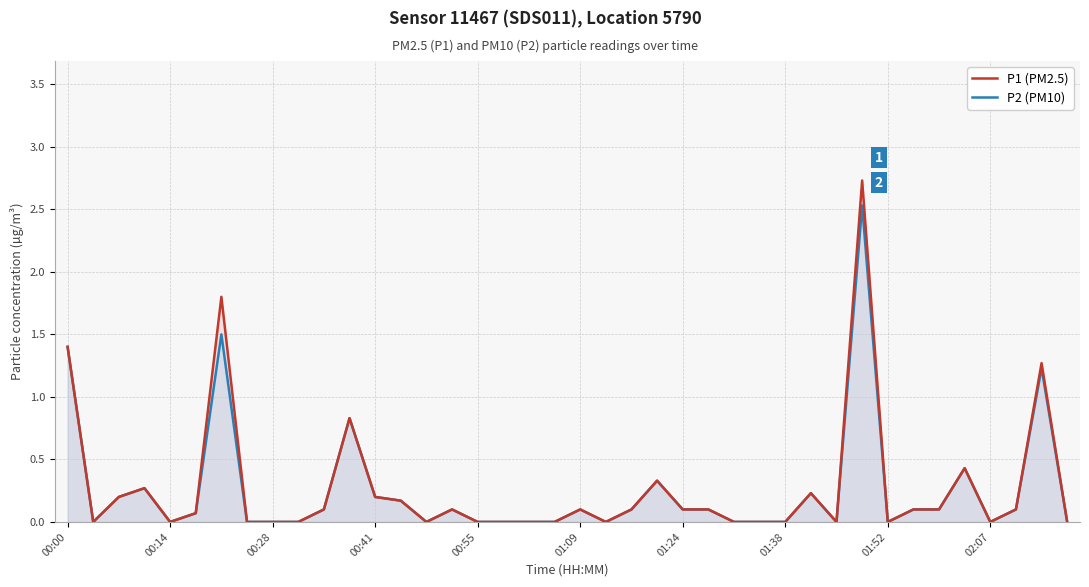

Does the chart display data point markers on the line(s)?

No